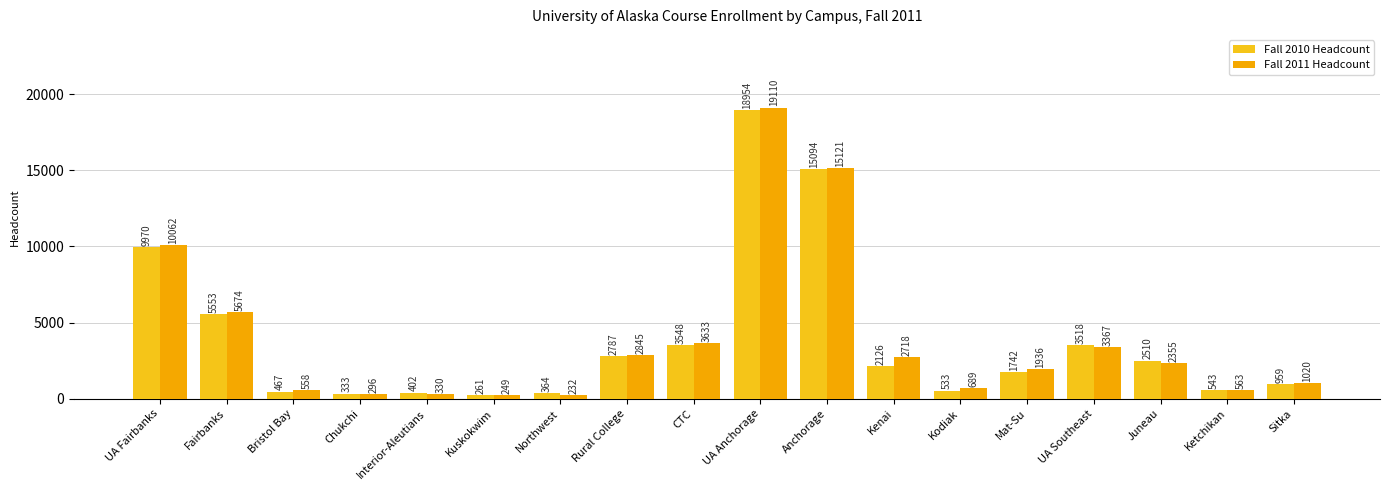

How many values in the Fall 2011 Headcount series are below 2355?

9